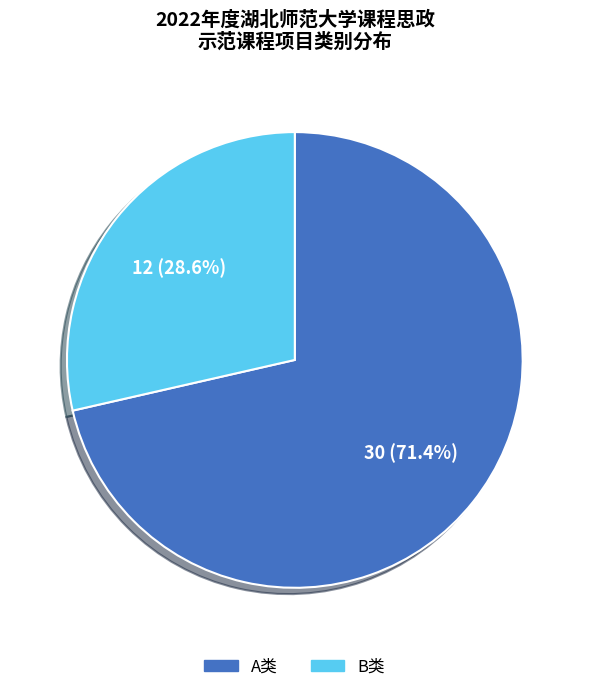

To the nearest percent, what is the average slice percentage?

50%